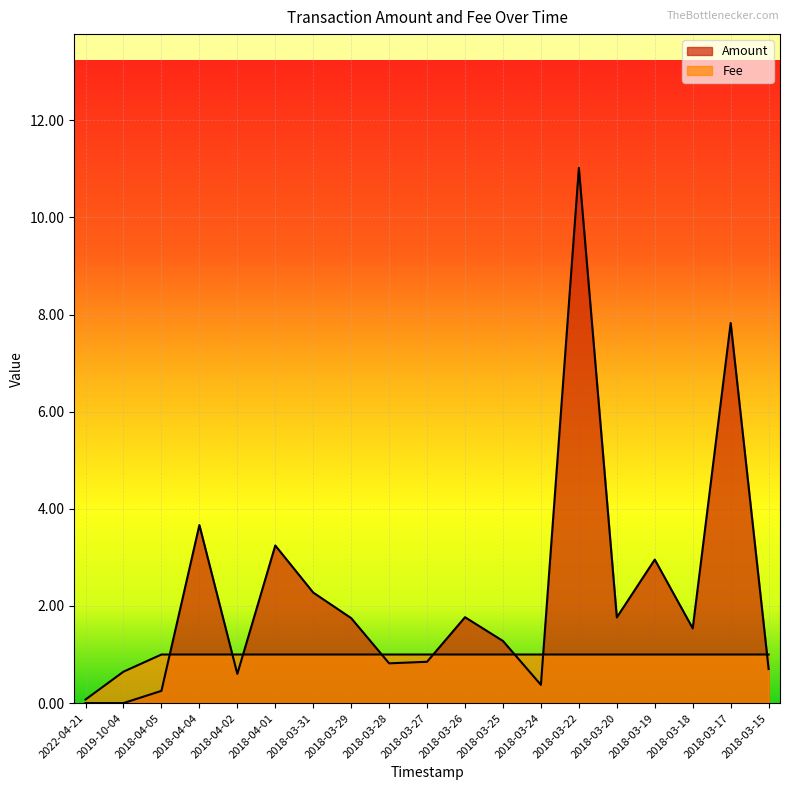

What is the spread (max minus min) of values at 2018-03-18?

0.5